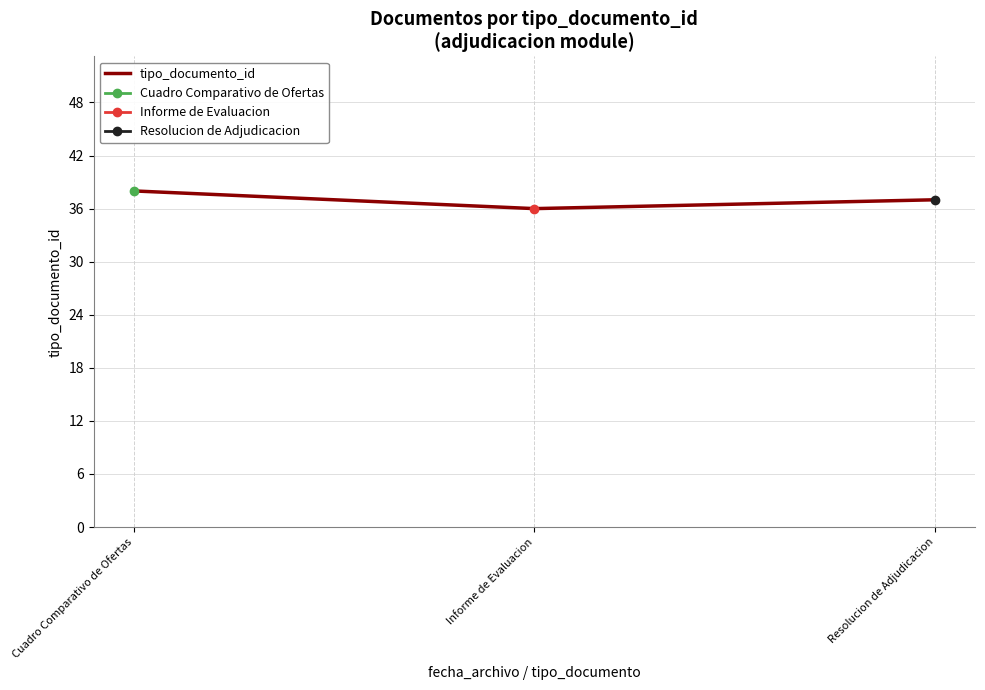

What is the sum of the values at Resolucion de Adjudicacion and Cuadro Comparativo de Ofertas?

75